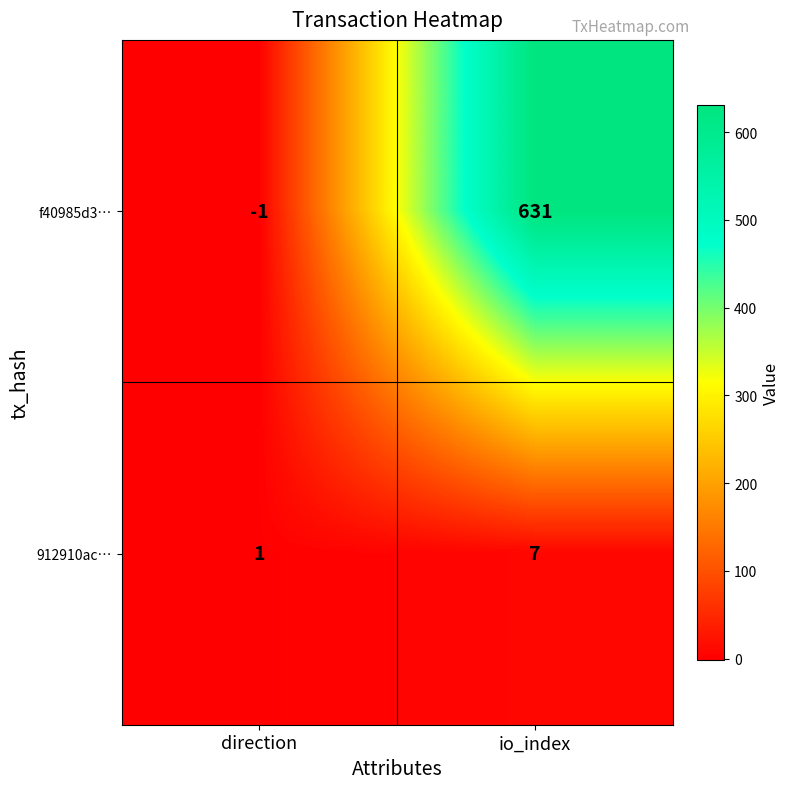

The value of f40985d3… at direction is -1. True or false?

True